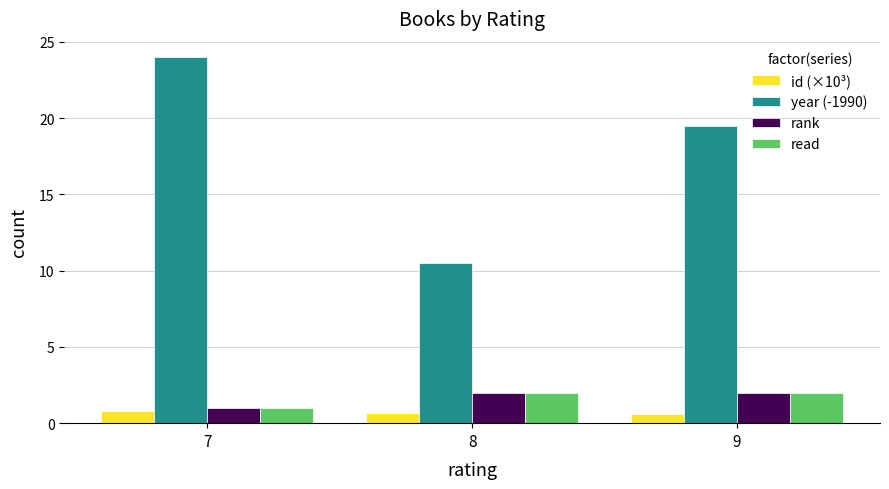

What is the sum of all rank values?

5.0